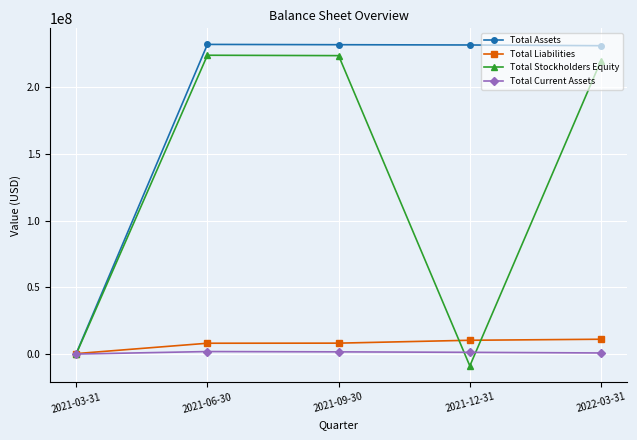

What is the difference between the maximum and second lowest values in the Total Stockholders Equity series?

223750504